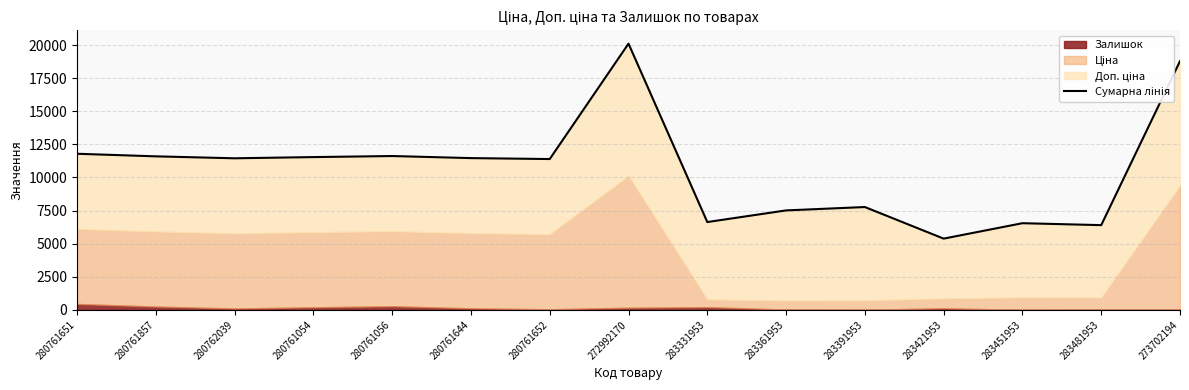

Rank the categories by value from lowest to highest.

283421953, 283481953, 283451953, 283331953, 283361953, 283391953, 280761652, 280762039, 280761644, 280761054, 280761857, 280761056, 280761651, 273702194, 272992170